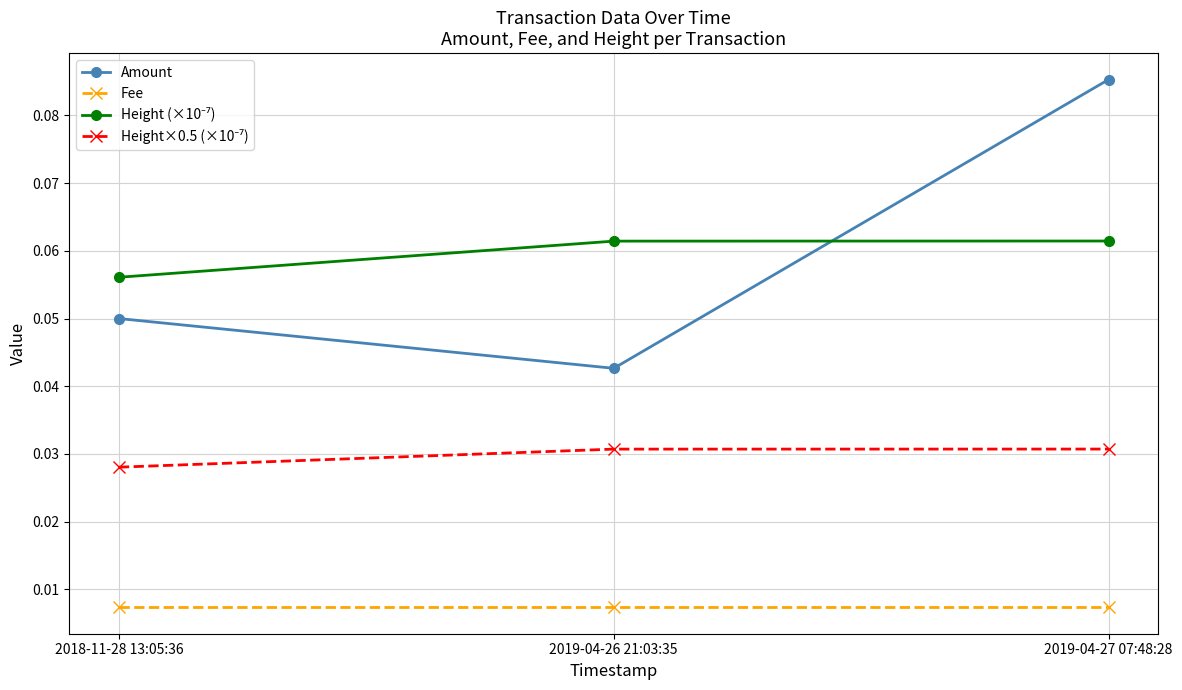

Which series has the largest range (max minus min)?

Amount